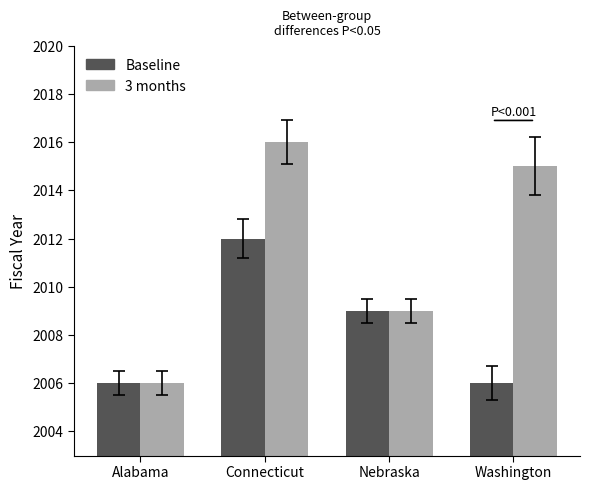

Read the Baseline value at Nebraska.

2009